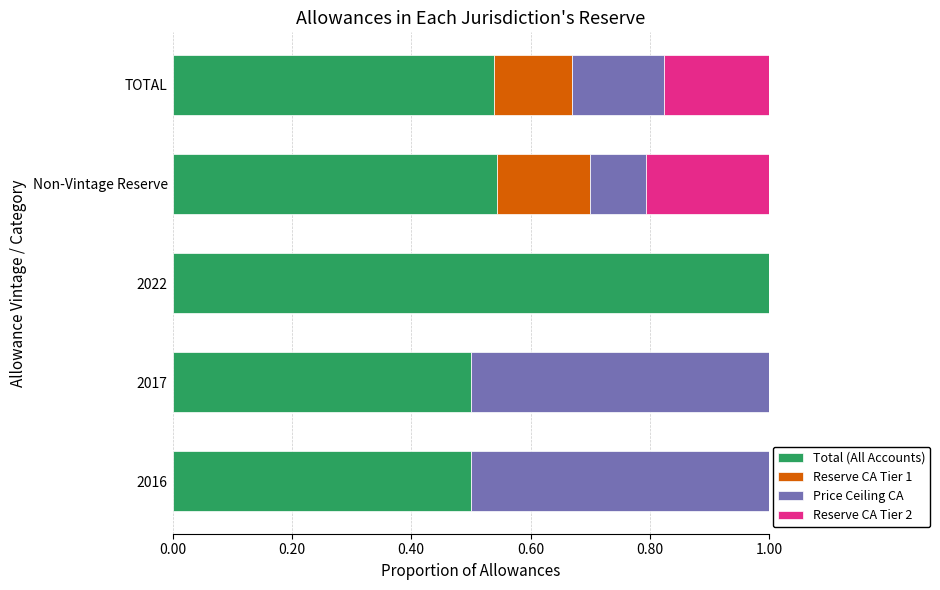

The Total (All Accounts) series shows 0.5 at TOTAL. True or false?

True